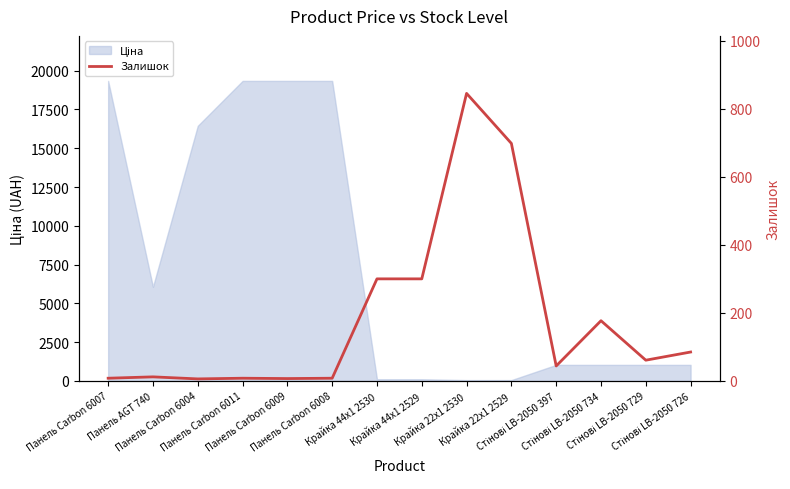

At which label is the value closest to 425?

Крайка 44x1 2530